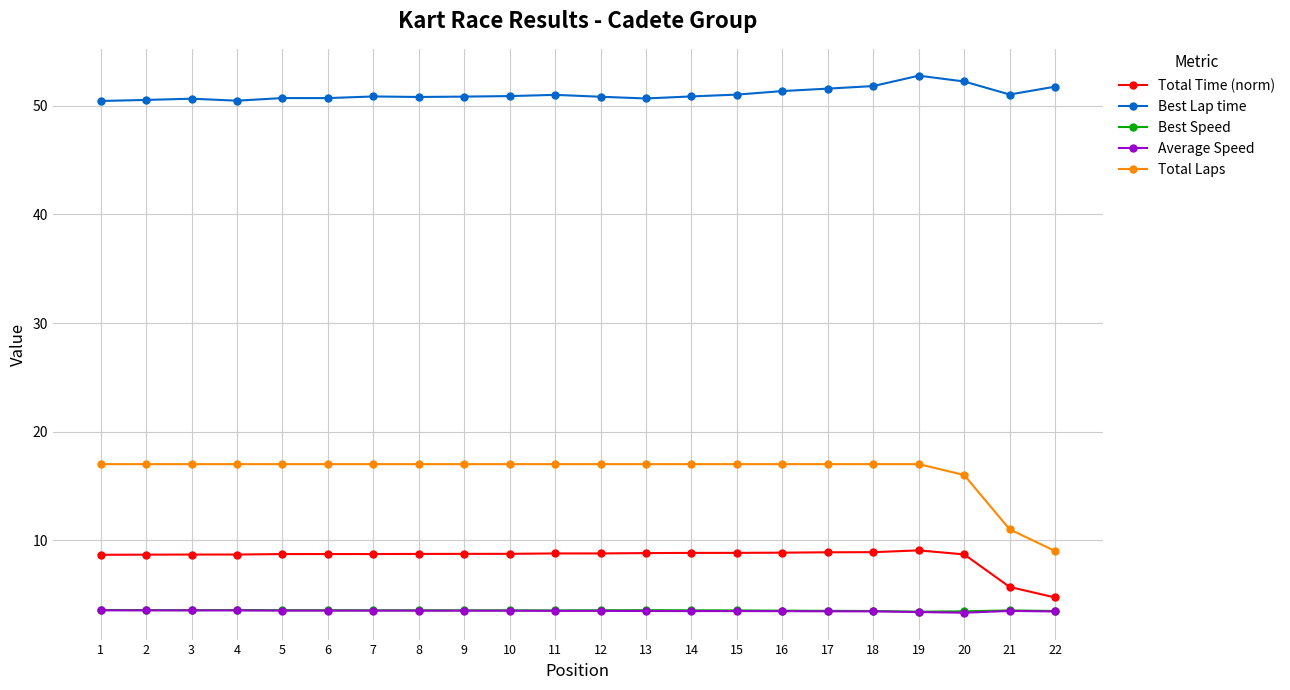

What is the sum of all Total Laps values?

359.0